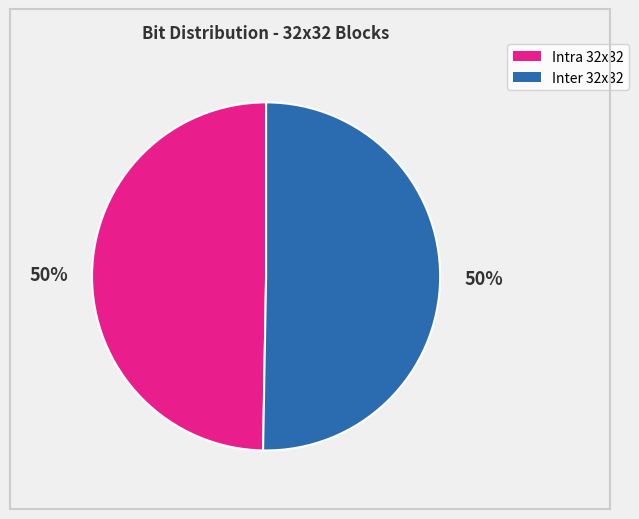

How many segments does this pie chart have?

2